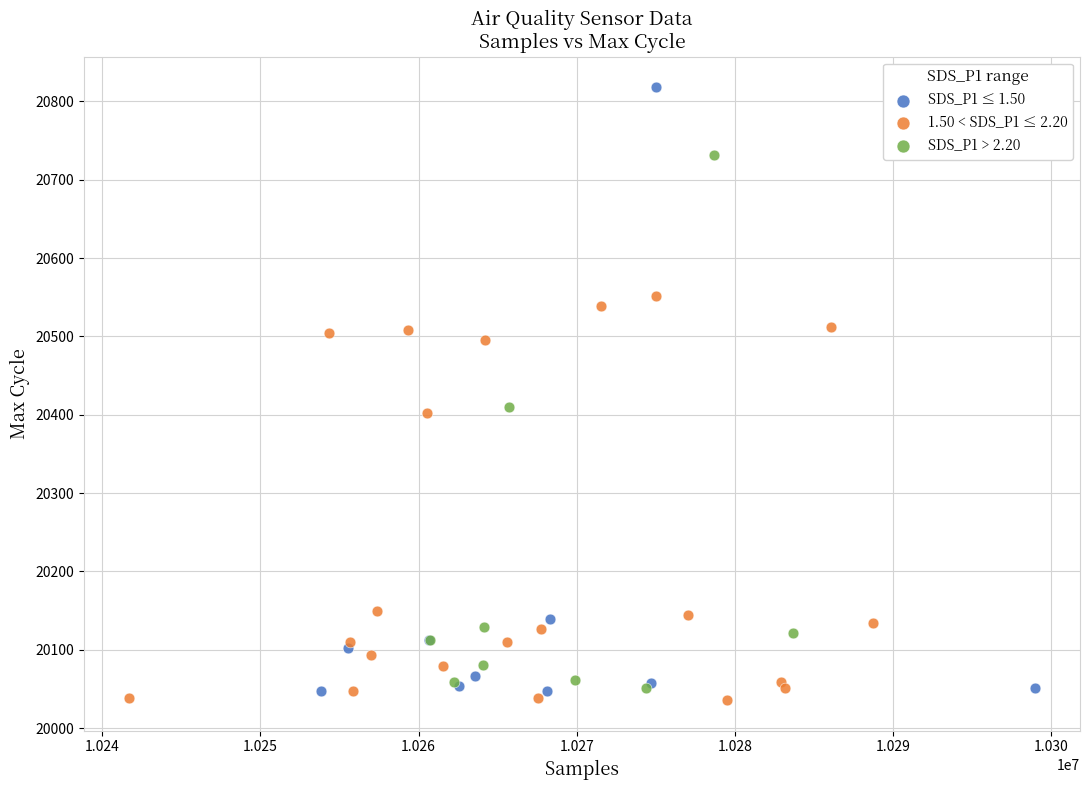

Which series has the largest Y range (max minus min)?

SDS_P1 ≤ 1.50